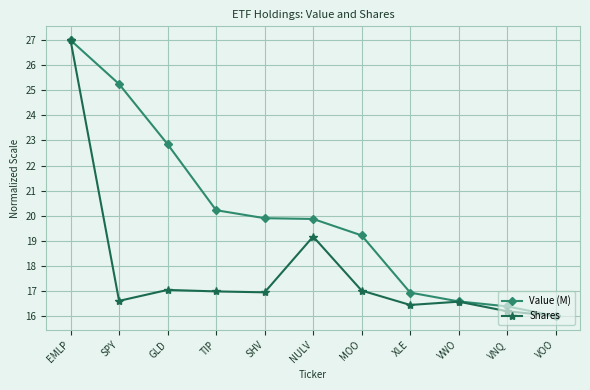

Where is the first local minimum for Shares?

SPY